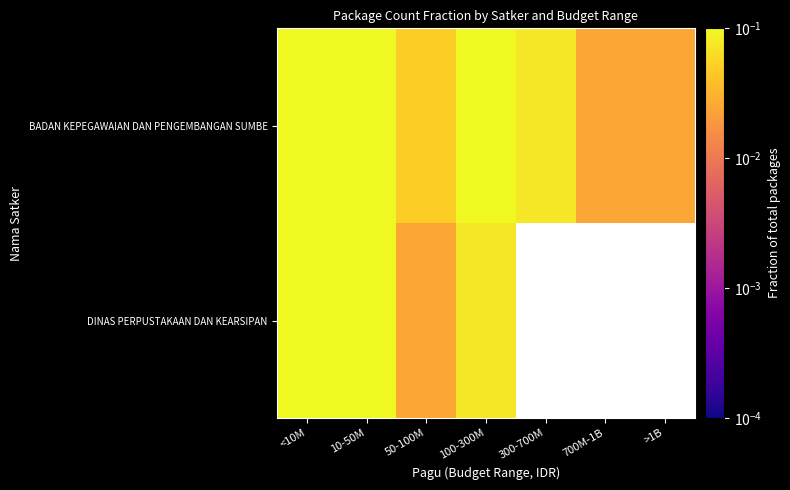

Between <10M and 700M-1B, which series saw the biggest shift?

DINAS PERPUSTAKAAN DAN KEARSIPAN